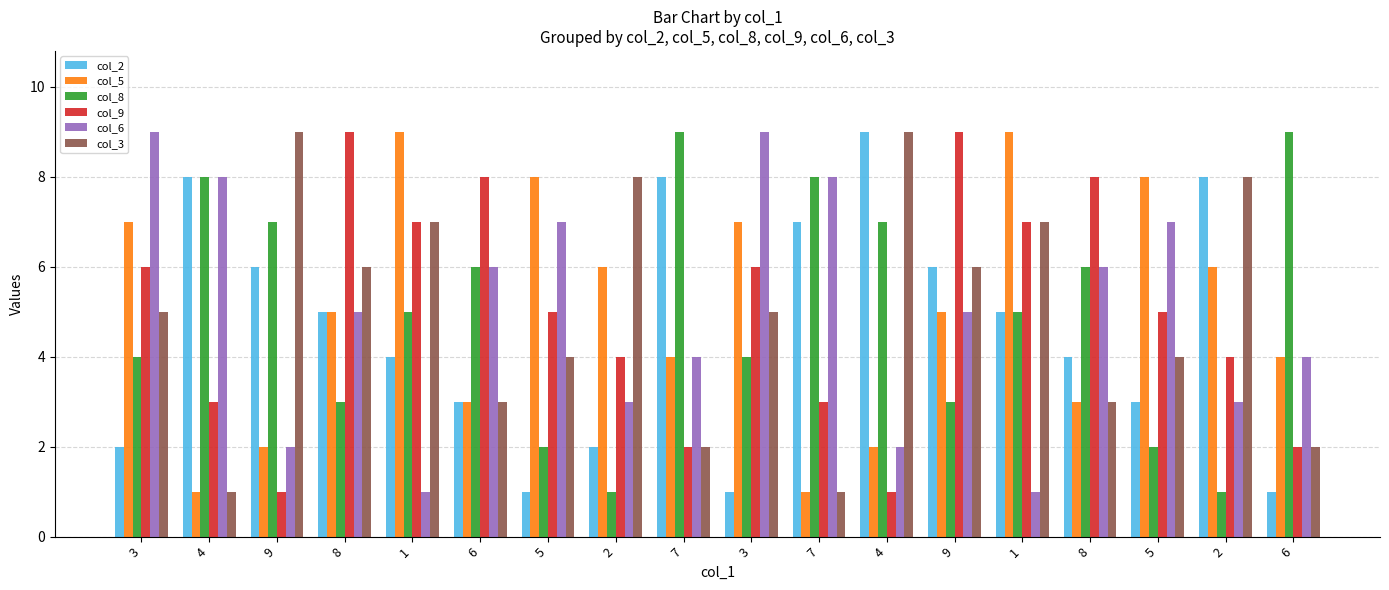

How many groups of bars are there?

18